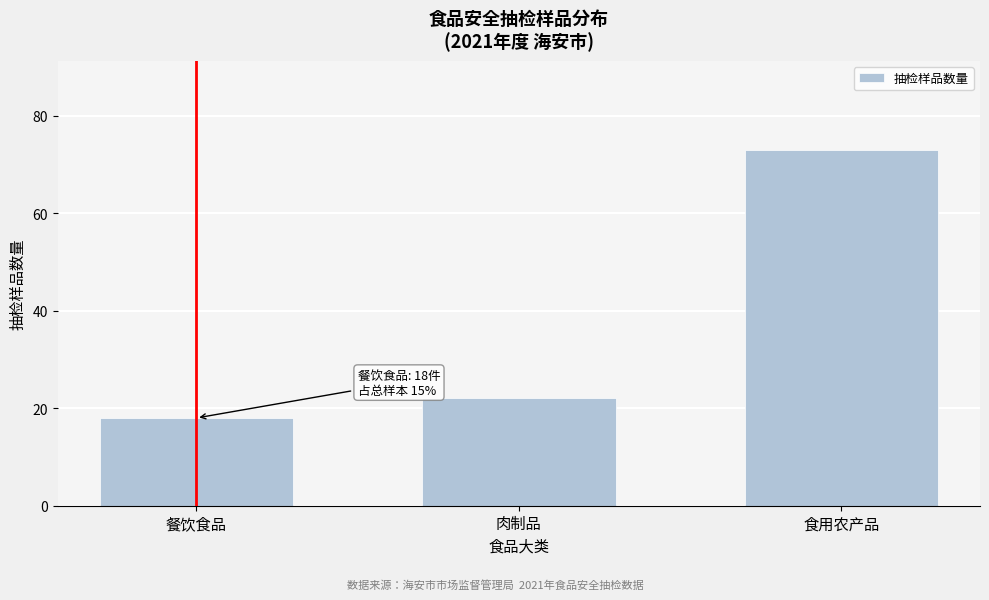

Reading right to left, transcribe all the data shown in this chart.

食用农产品=73	肉制品=22	餐饮食品=18